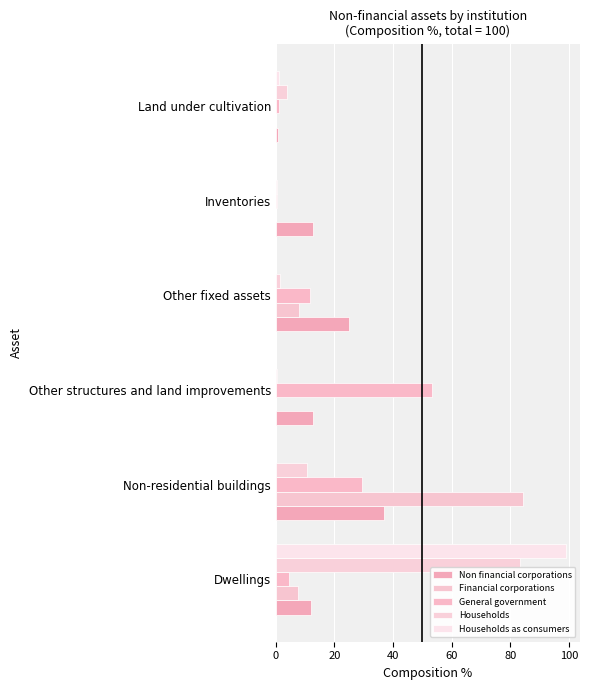

What is the difference between the maximum and second lowest values in the General government series?

52.3